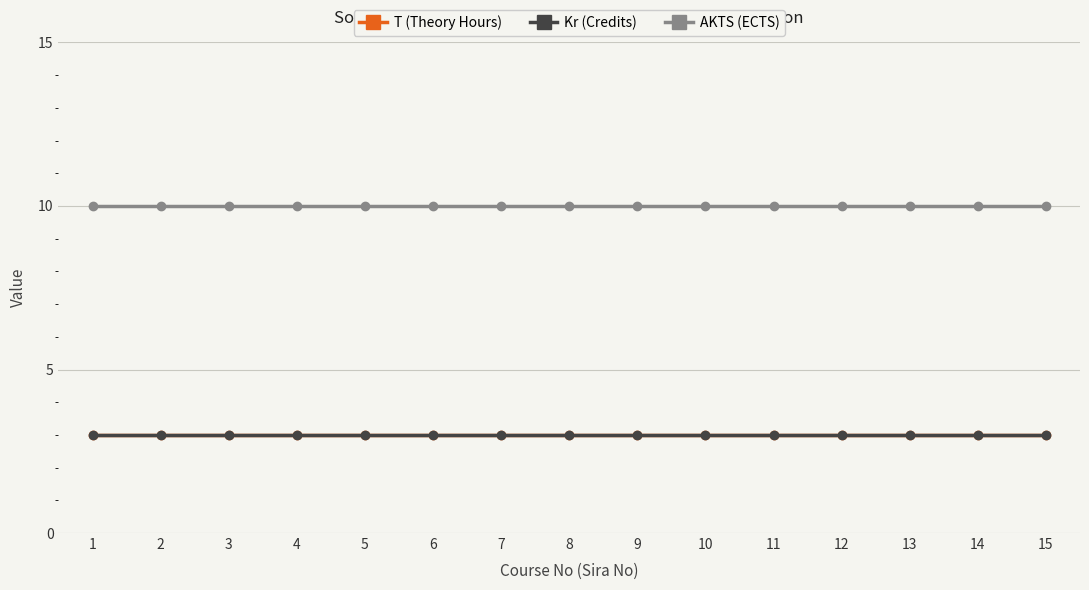

Is it true that AKTS (ECTS) equals 10 at 15?

True